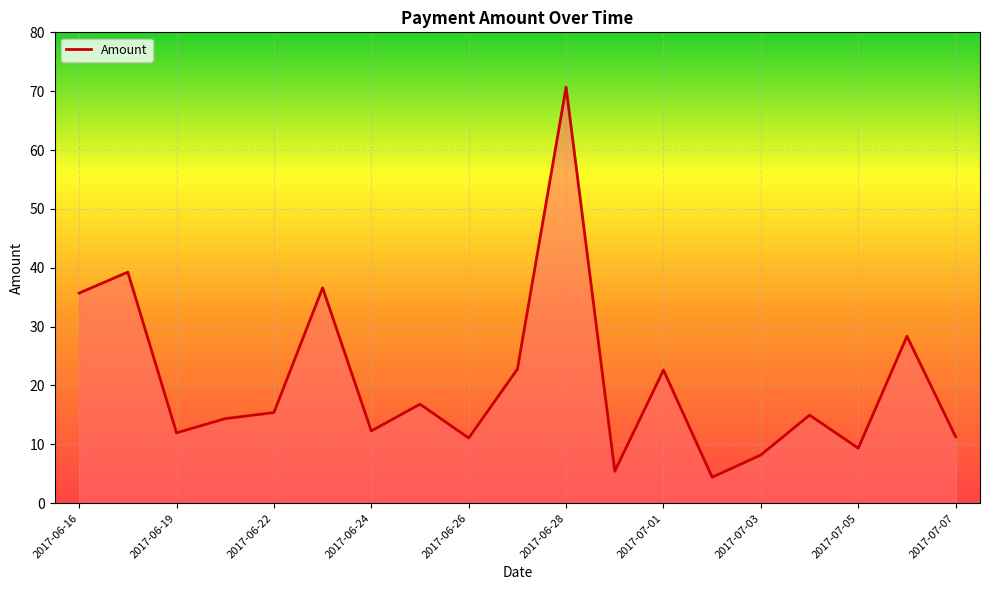

What is the difference between the maximum and minimum values?

66.3